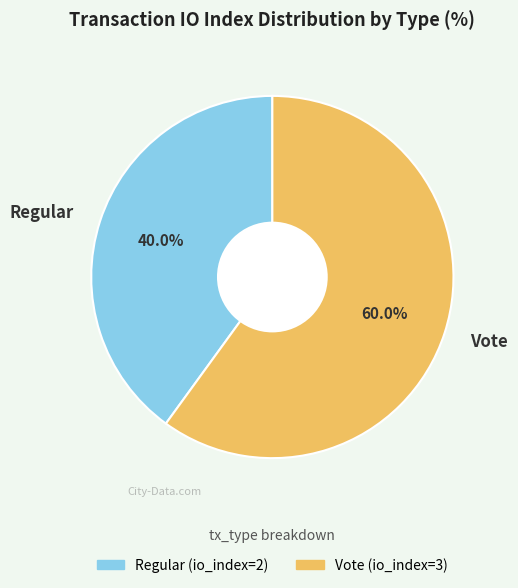

Count the number of slices in the pie.

2